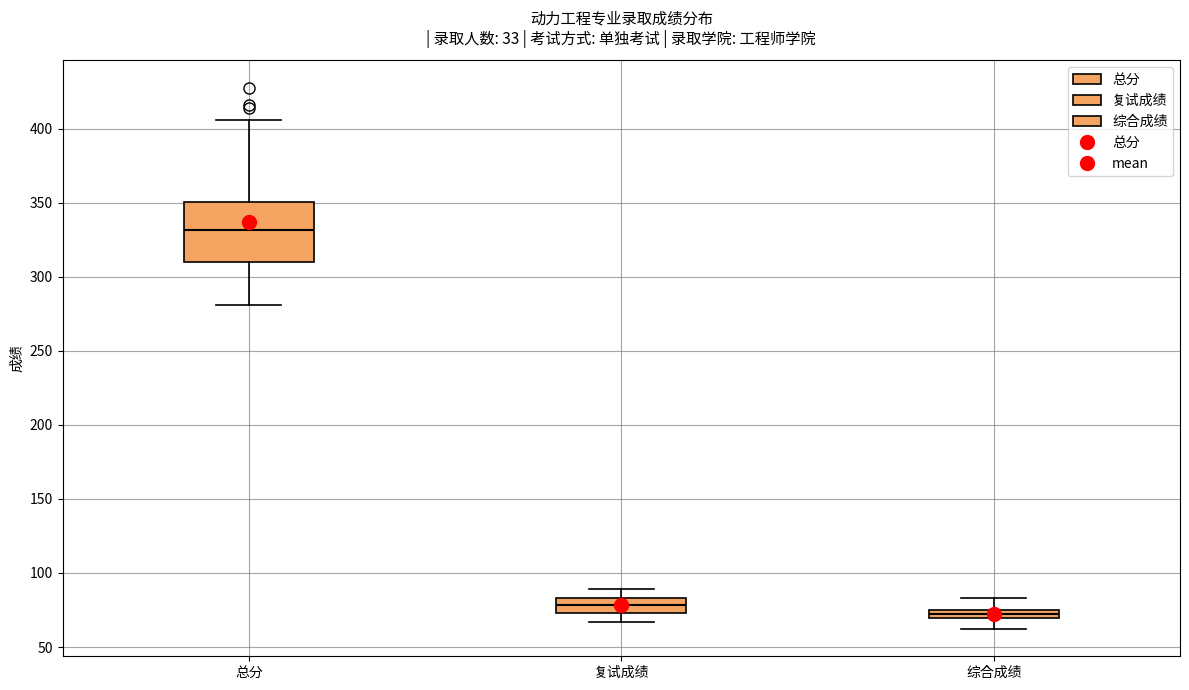

Comparing the boxes themselves (not the whiskers), which one is the tallest?

总分